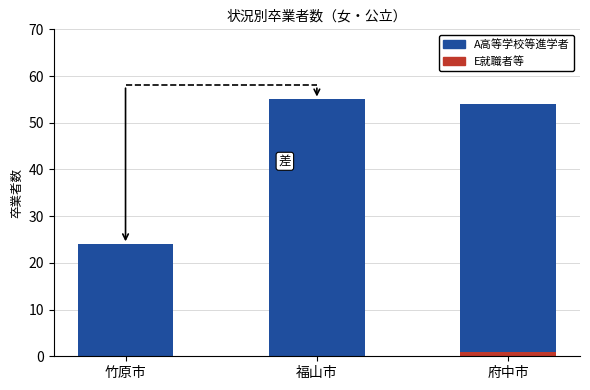

What is the total value across all series at 竹原市?

24